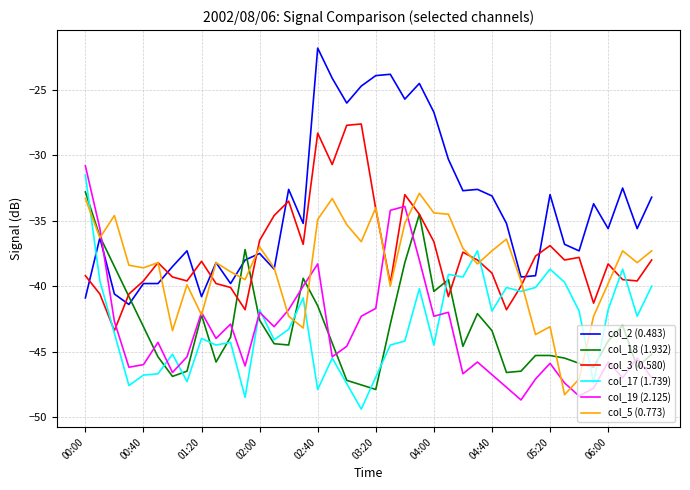

True or false: col_3 (0.580) has a value of -36.9 at 05:20.

True